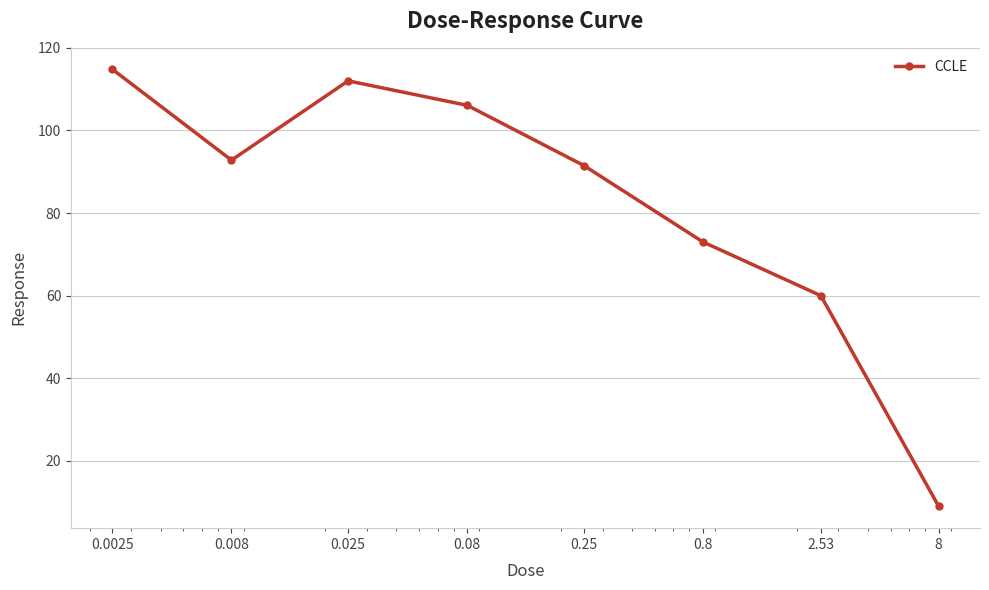

True or false: the data has more than 0 interior local peaks.

True